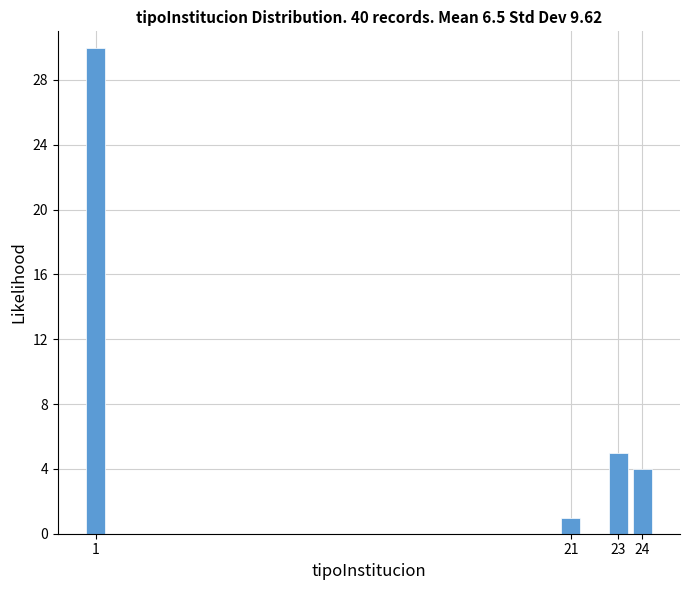

Reading right to left, extract all data points from this chart.

24=4	23=5	21=1	1=30